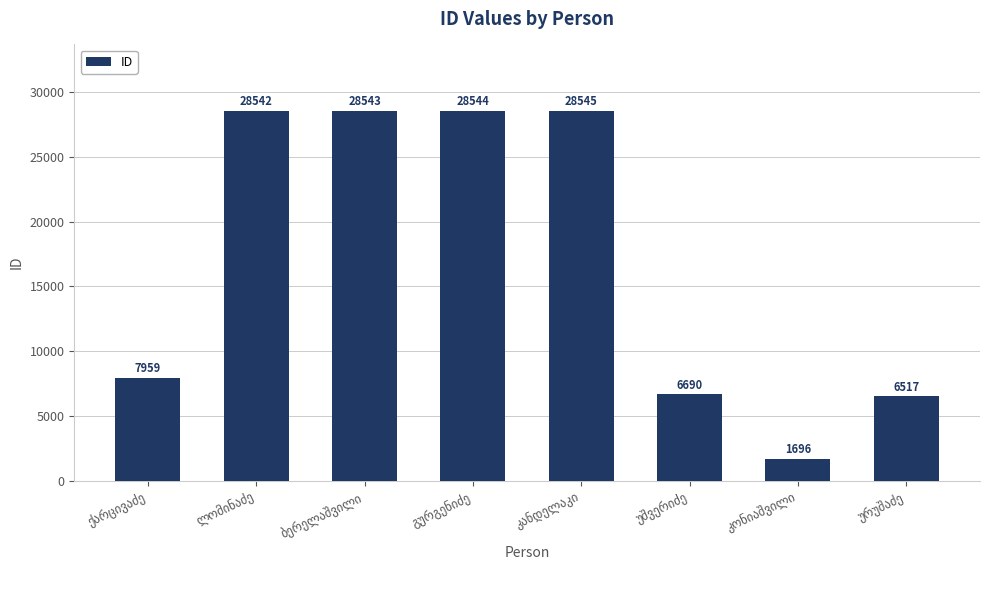

What is the difference between the maximum and minimum values?

26849